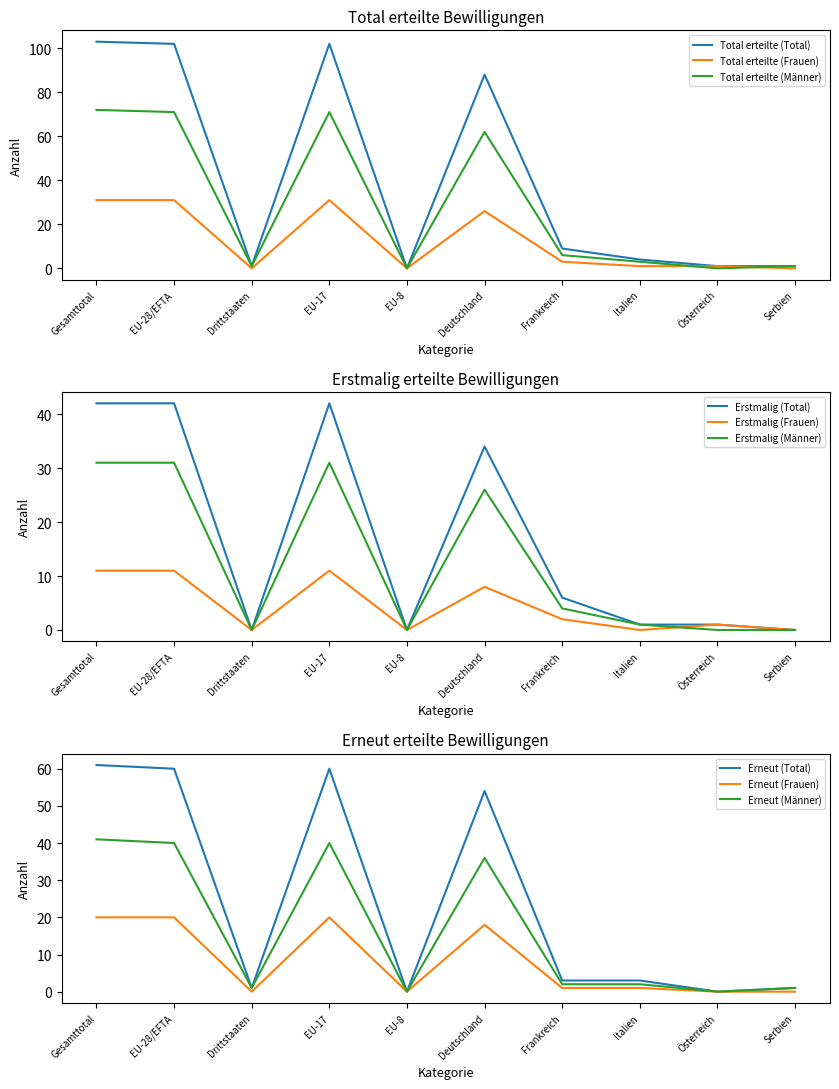

Which category has the lowest value in the Erstmalig (Männer) series?

Drittstaaten